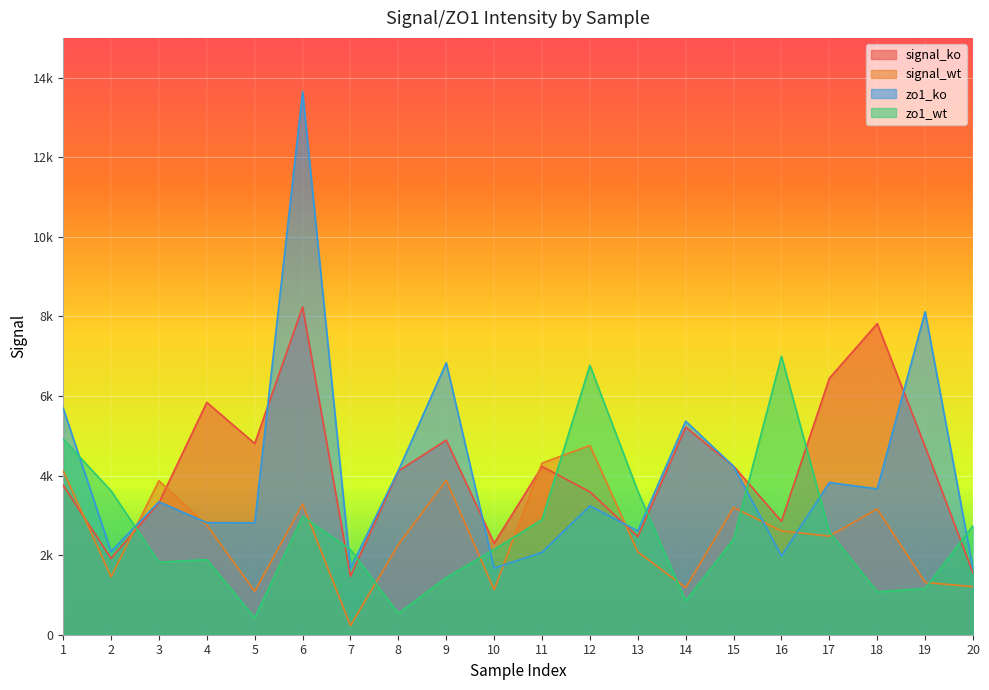

Where does the signal_ko series first go above 4228?

4